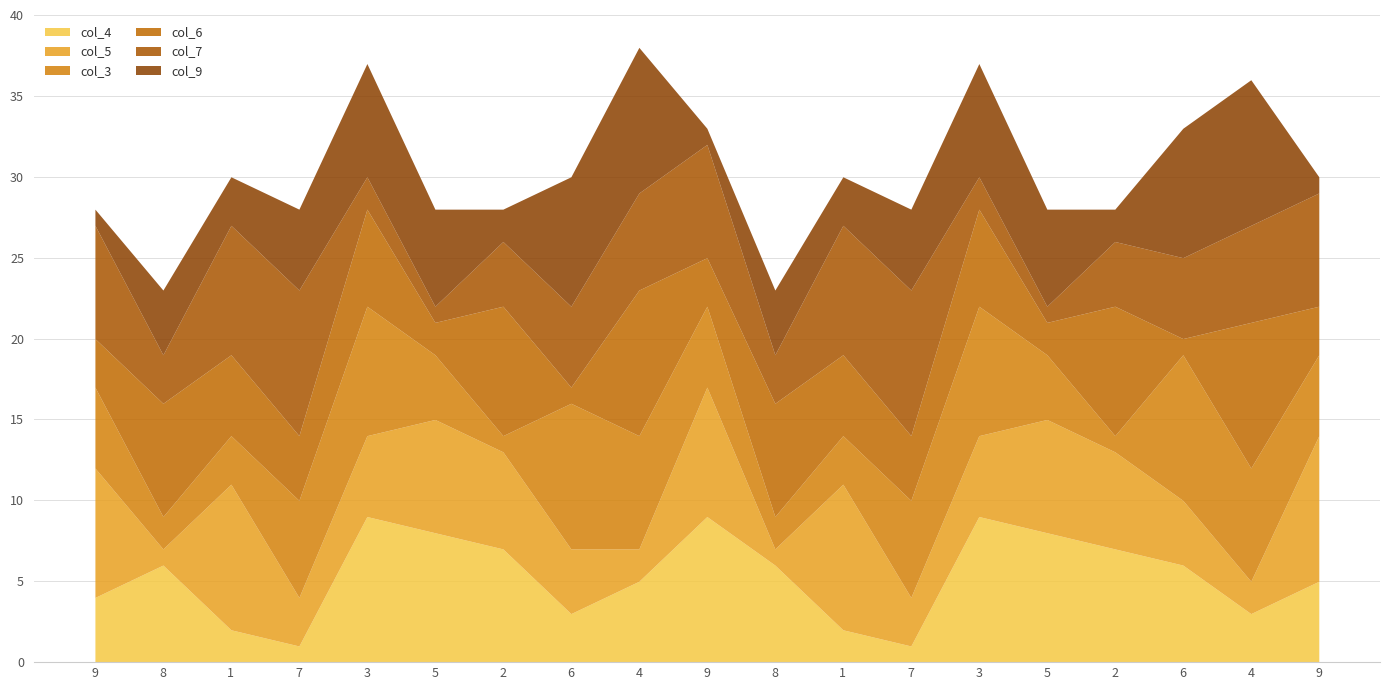

Is the value of col_9 at 9 greater than the value of col_5 at 5?

No